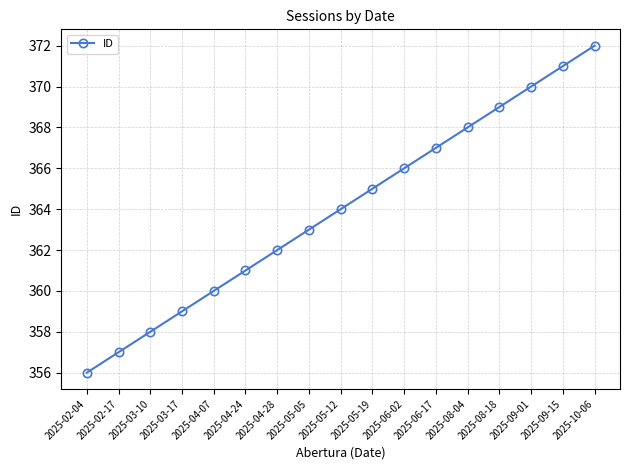

Which category has the highest value across all series?

2025-10-06